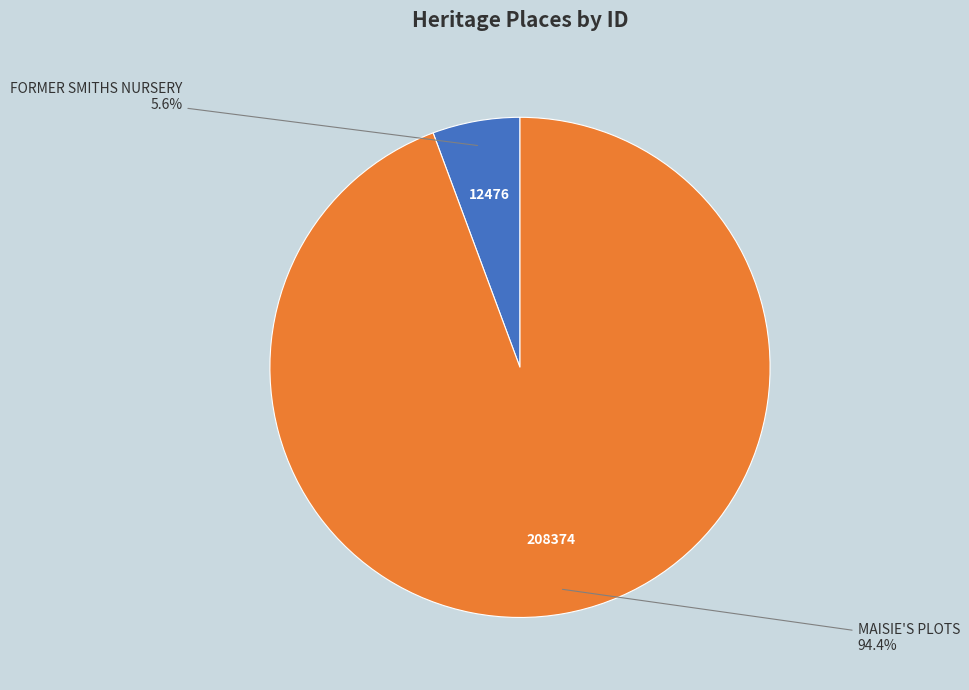

Between MAISIE'S PLOTS and FORMER SMITHS NURSERY, which is larger?

MAISIE'S PLOTS